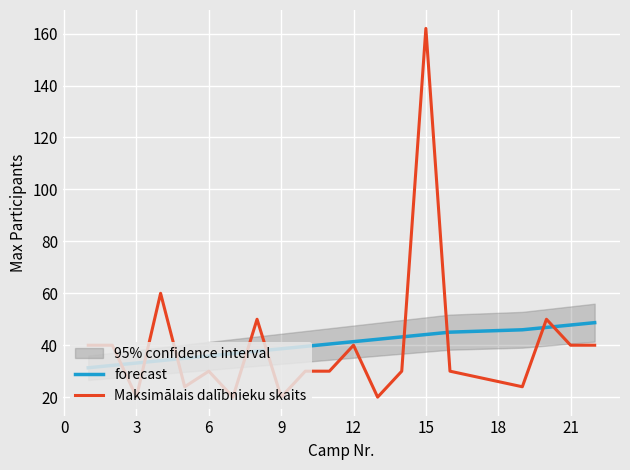

The value of Maksimālais dalībnieku skaits at 6 is 13.4. True or false?

False